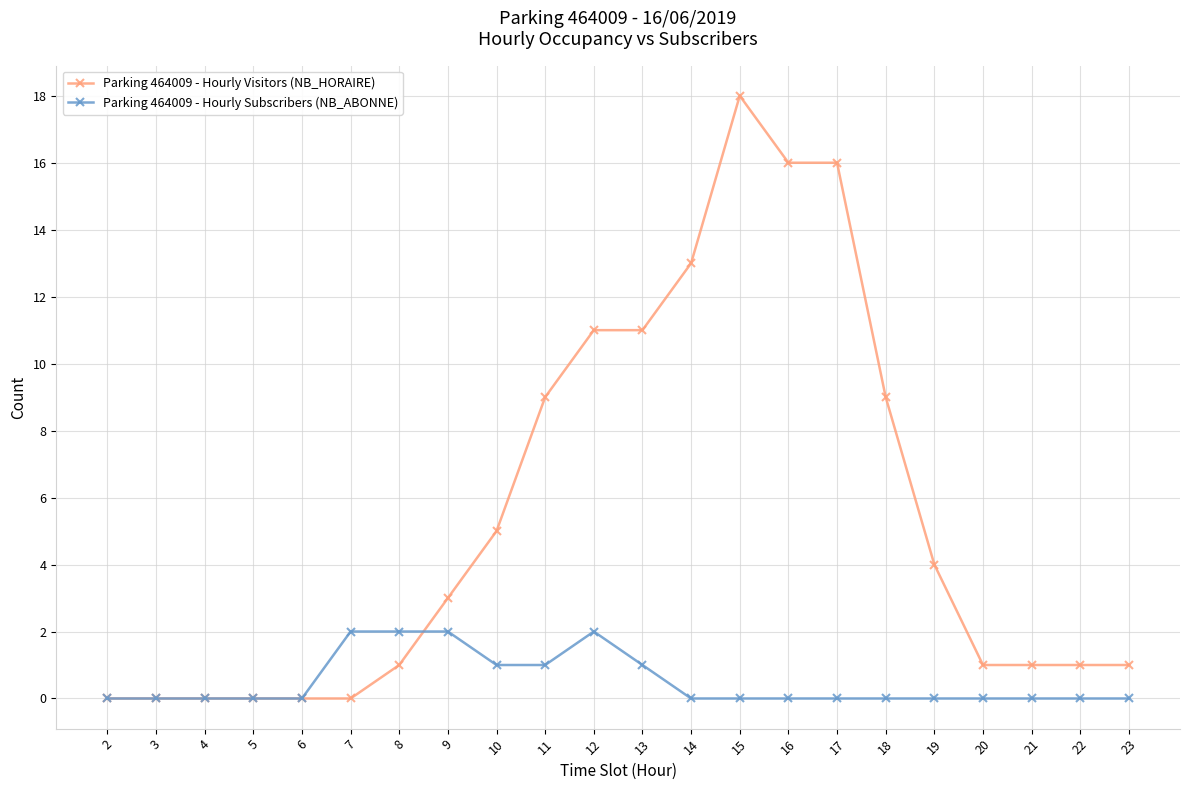

What is the value of the Parking 464009 - Hourly Visitors (NB_HORAIRE) point at the 14th from the left?

18